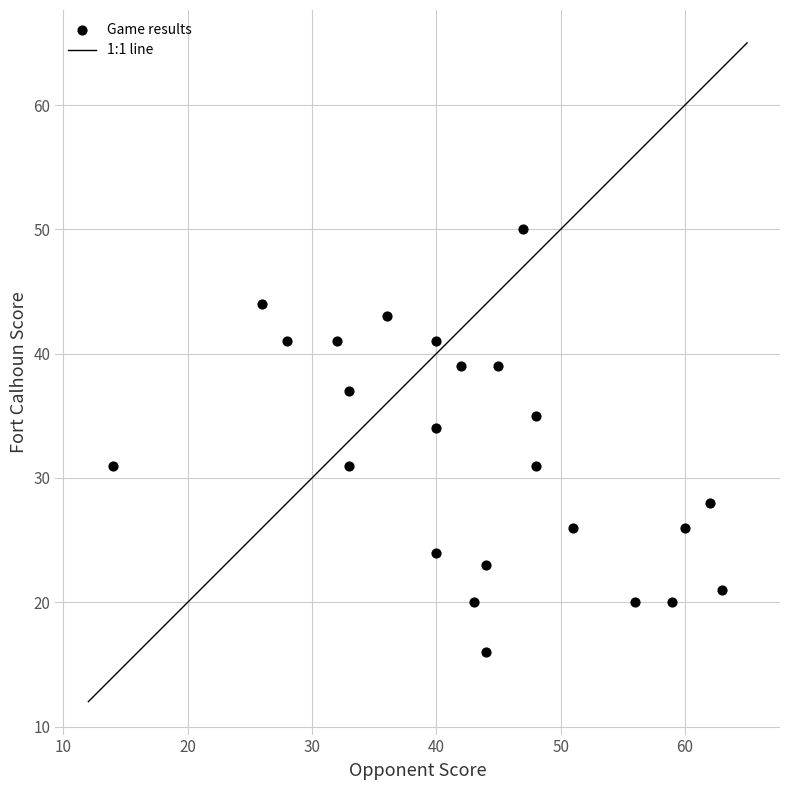

What Y value in the scatter plot is closest to 33?

34